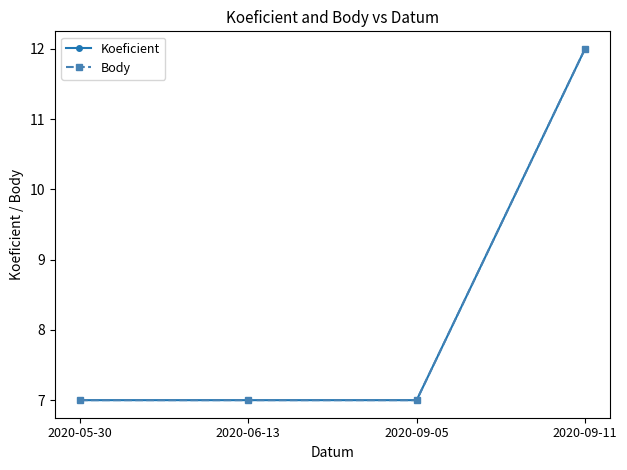

What is the sum of all Body values?

33